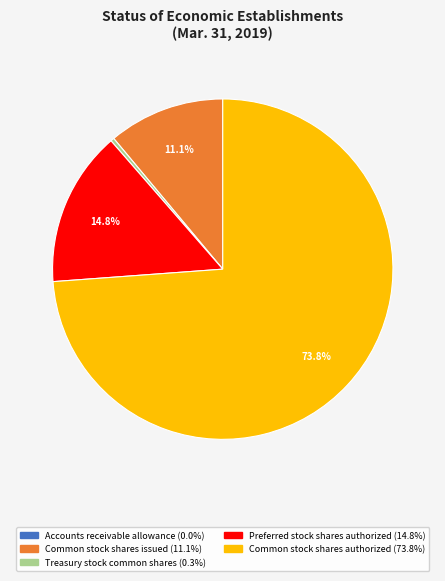

Is it true that Treasury stock common shares is 0% of the pie?

True